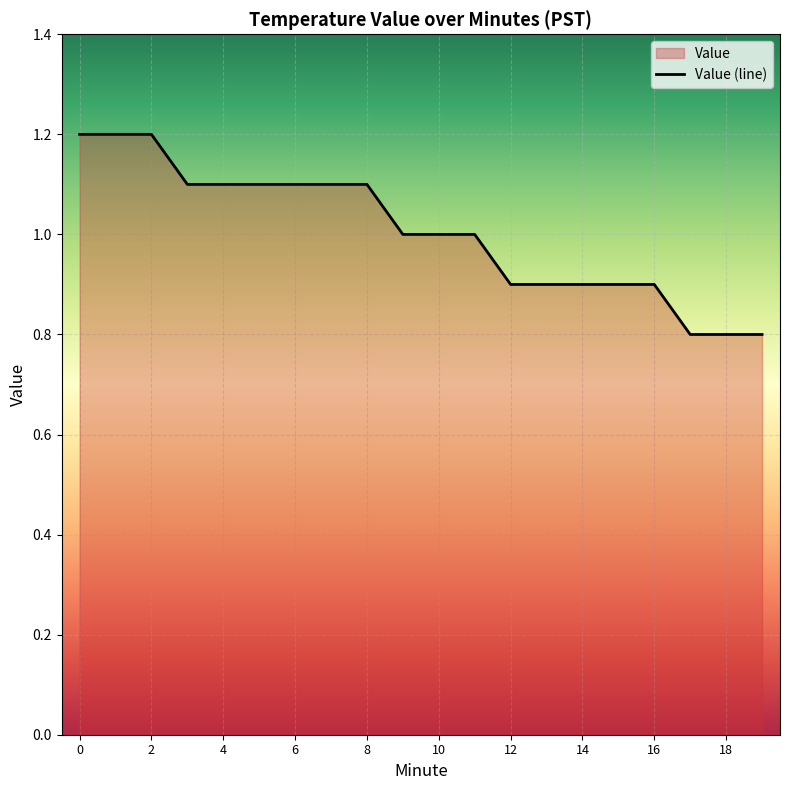

List the labels in order of value, largest first.

0, 1, 2, 3, 4, 5, 6, 7, 8, 9, 10, 11, 12, 13, 14, 15, 16, 17, 18, 19